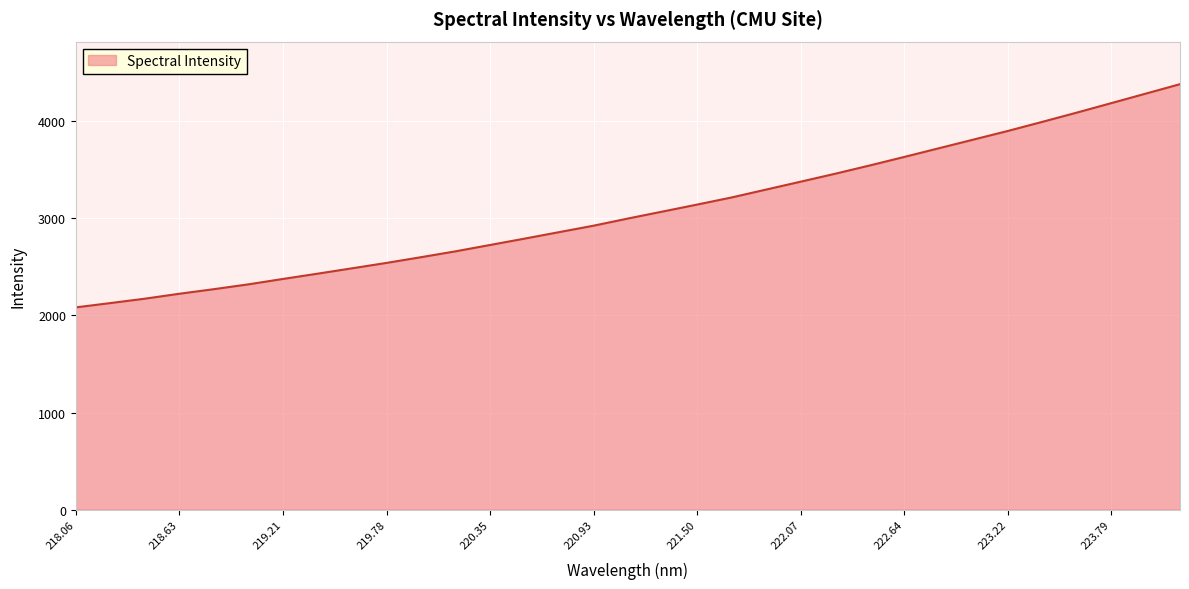

What is the smallest value displayed?

2083.5